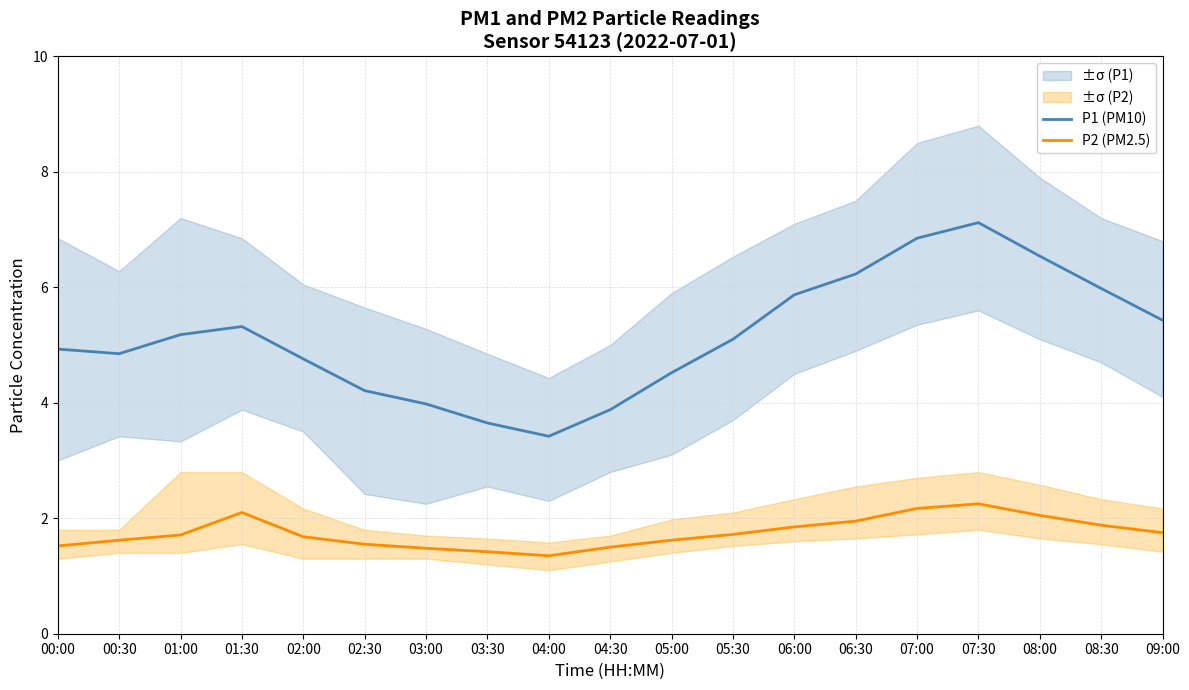

Where is P1 (PM10) nearest to the value 5?

00:00